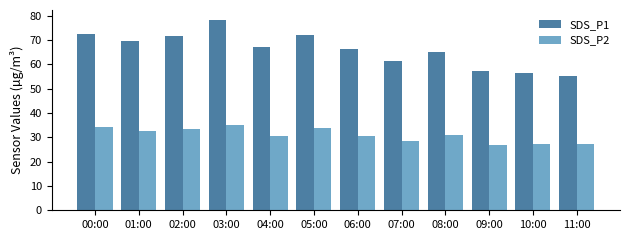

What is the sum of the SDS_P1 values at 10:00 and 07:00?

117.8